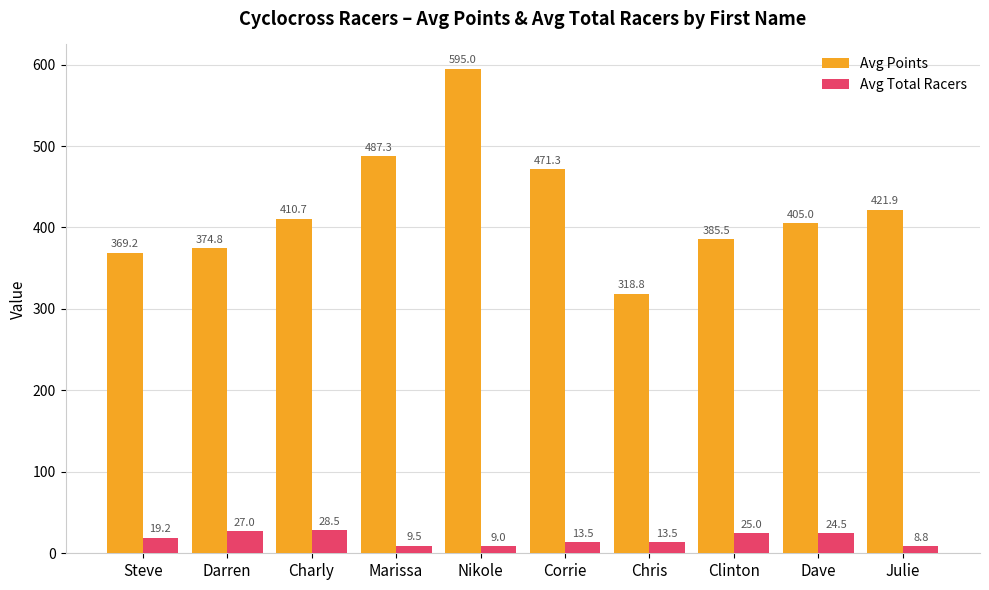

How many series are shown in this chart?

2